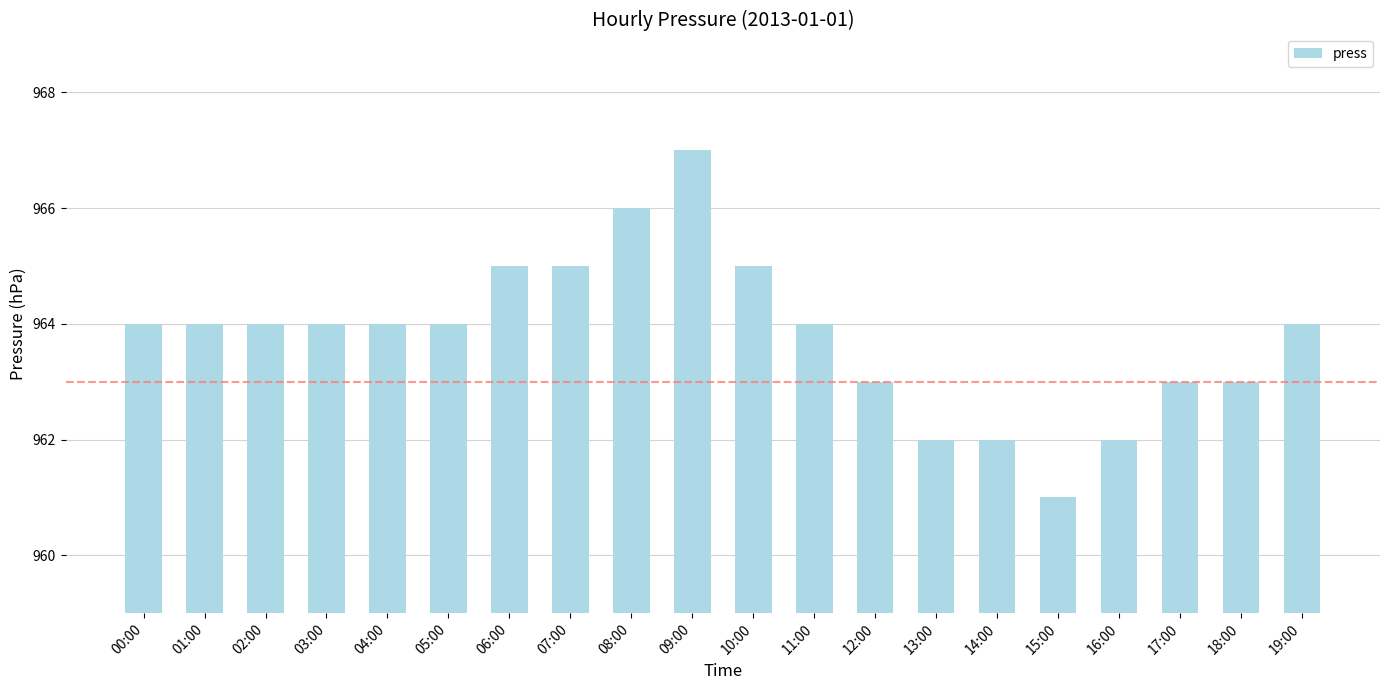

The value at 15:00 is 961. True or false?

True